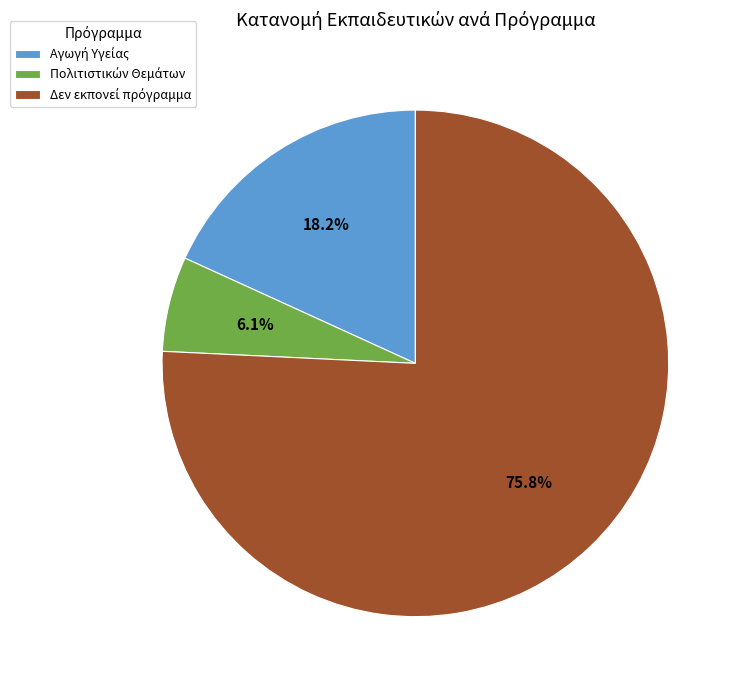

Is there any slice that represents more than half of the pie?

Yes